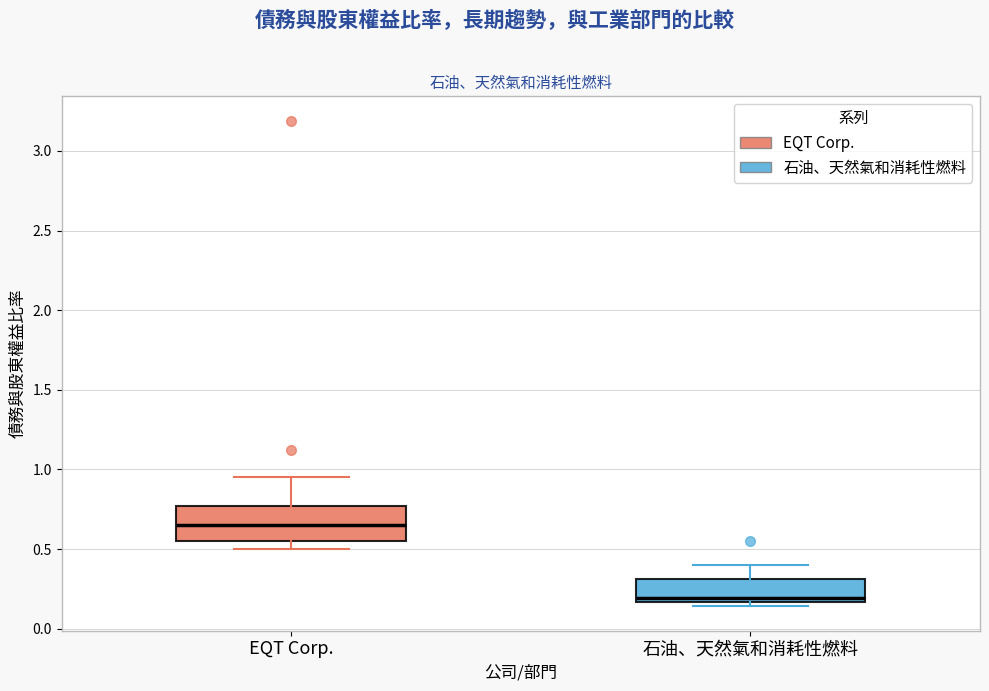

Which box's median line is the lowest?

石油、天然氣和消耗性燃料